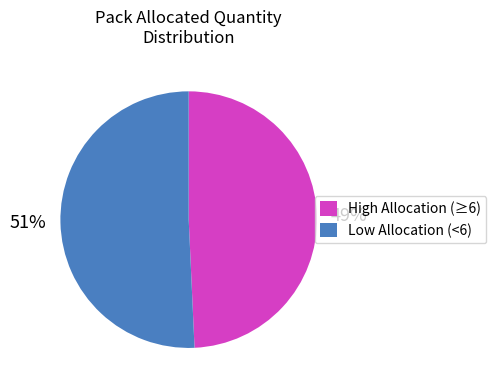

To the nearest percent, what is the average slice percentage?

50%